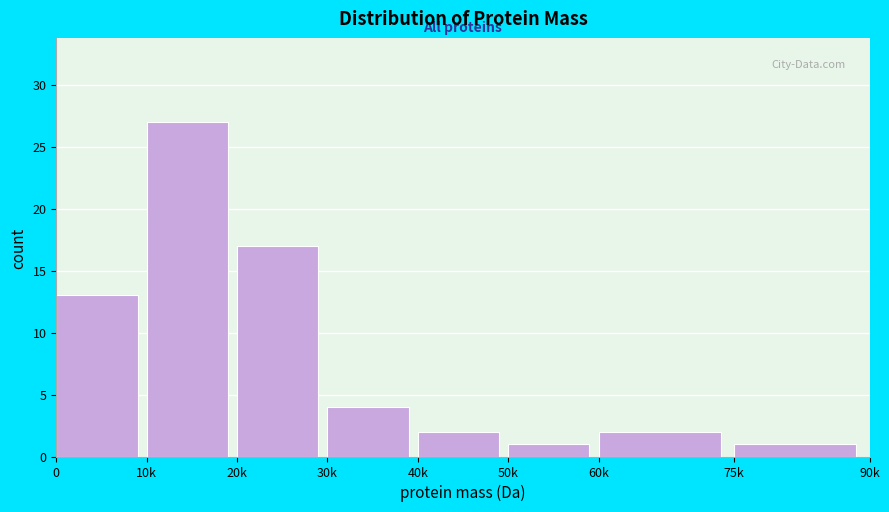

Reading left to right, transcribe all the data shown in this chart.

0=13	10k=27	20k=17	30k=4	40k=2	50k=1	60k=2	75k=1